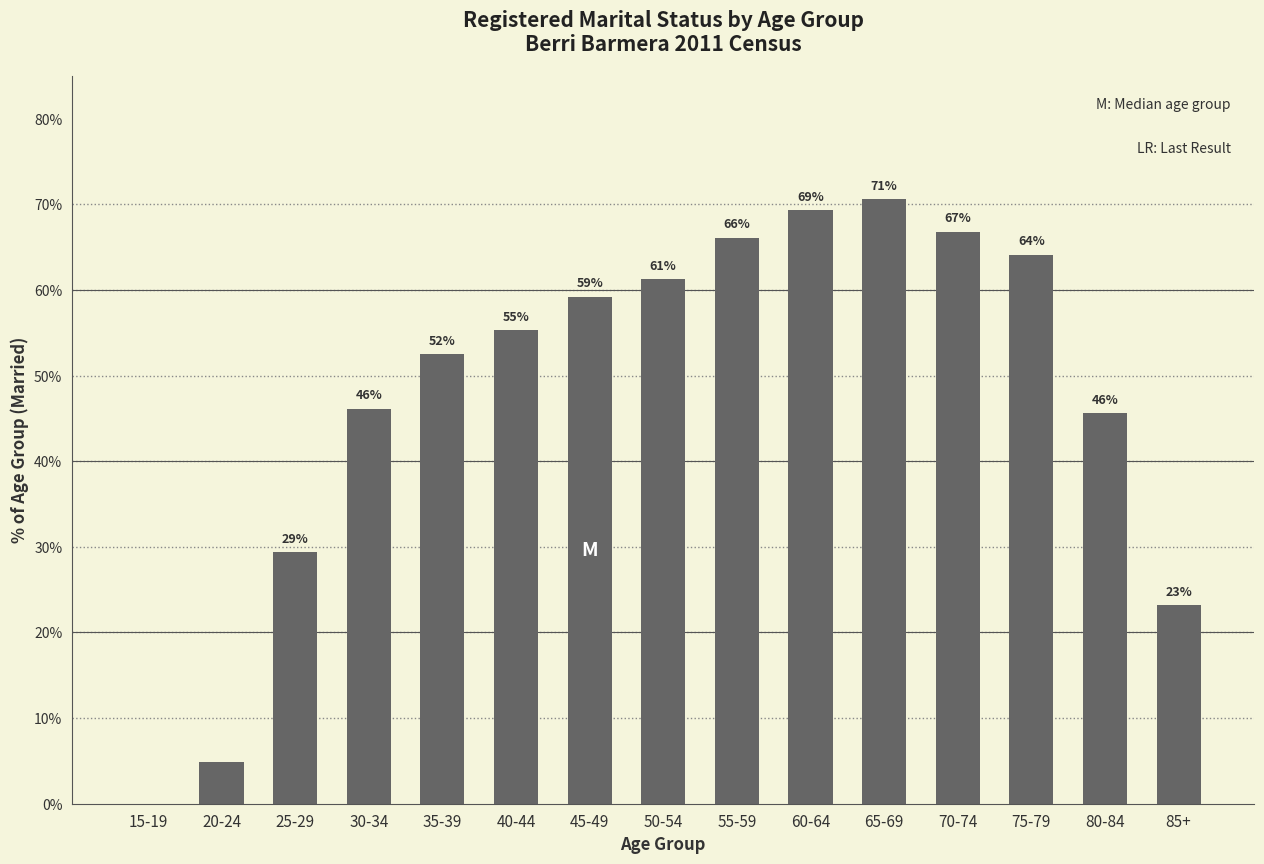

What is the average value?

47.6